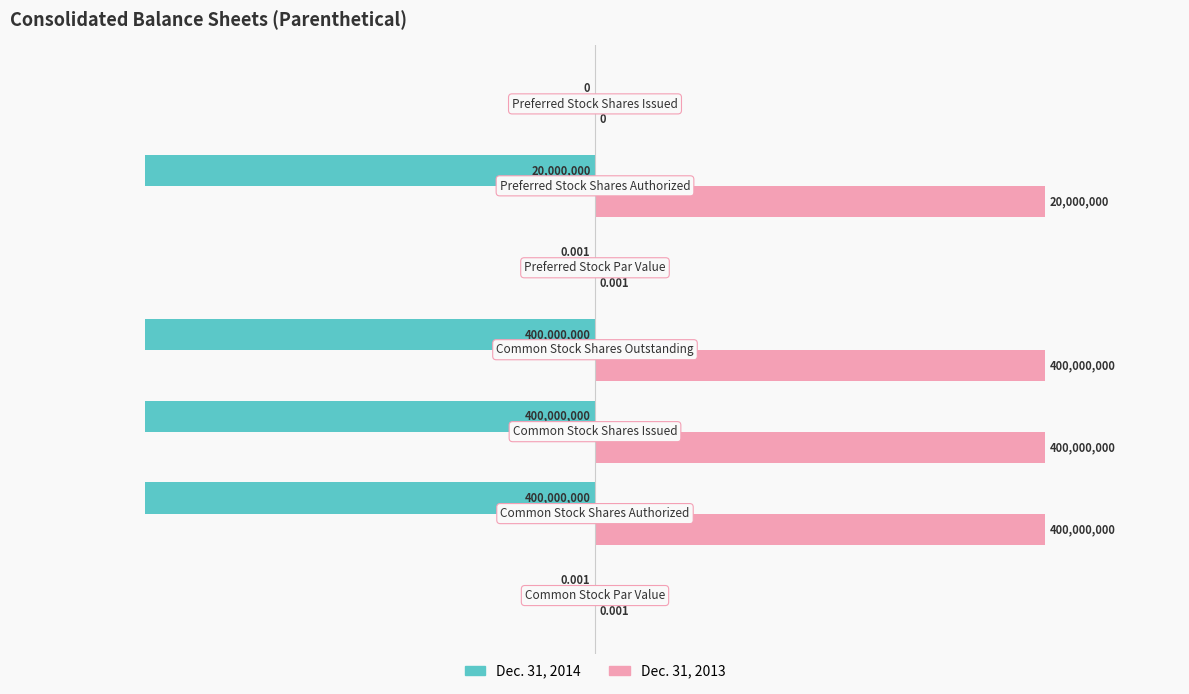

What are all the series names shown in the legend?

Dec. 31, 2014, Dec. 31, 2013